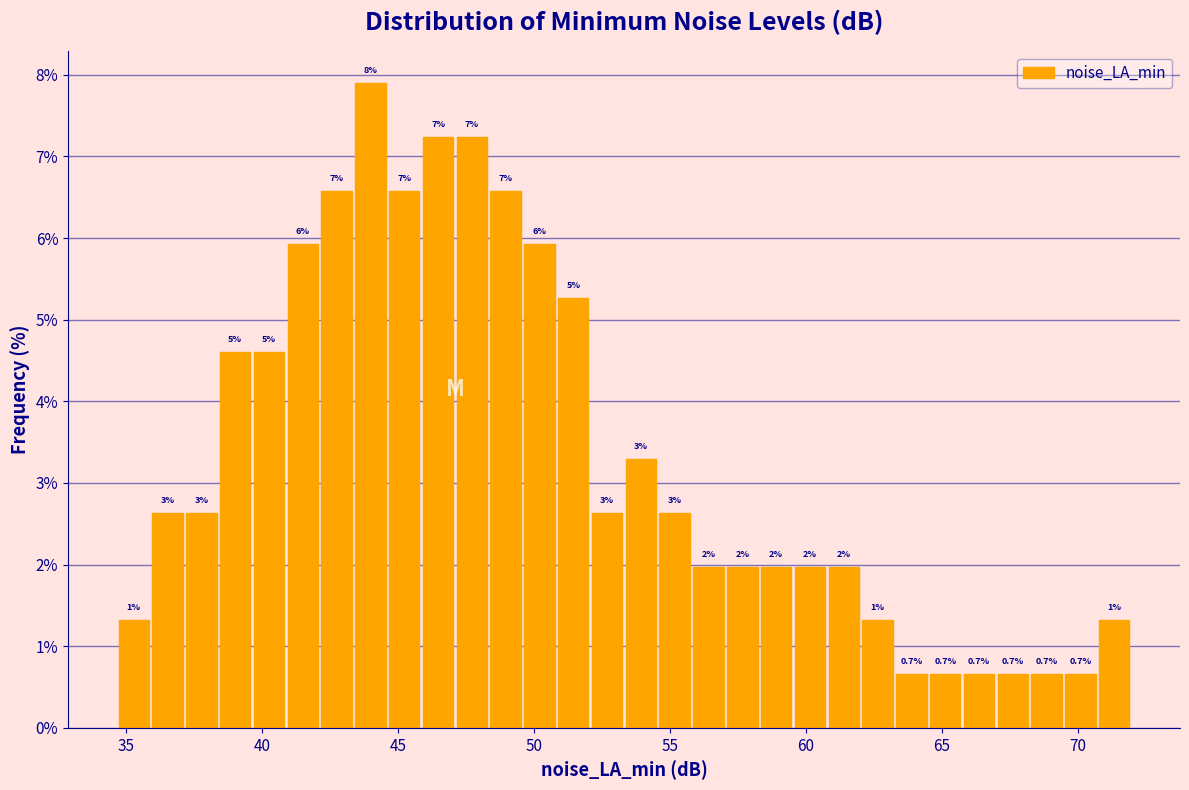

Around what value on the x-axis is the tallest bar? Give the approximate position of its centre, as read against the axis.

44.0